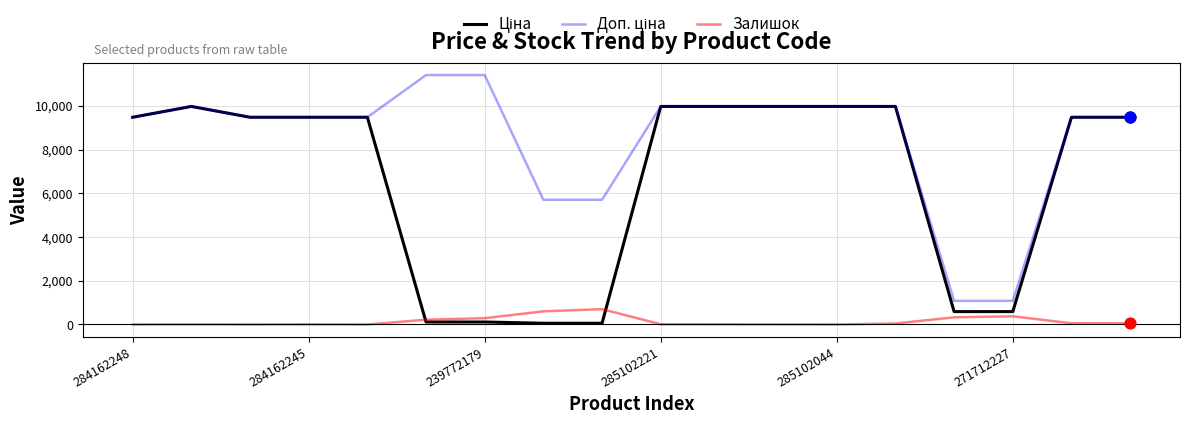

How many lines are shown in the chart?

3